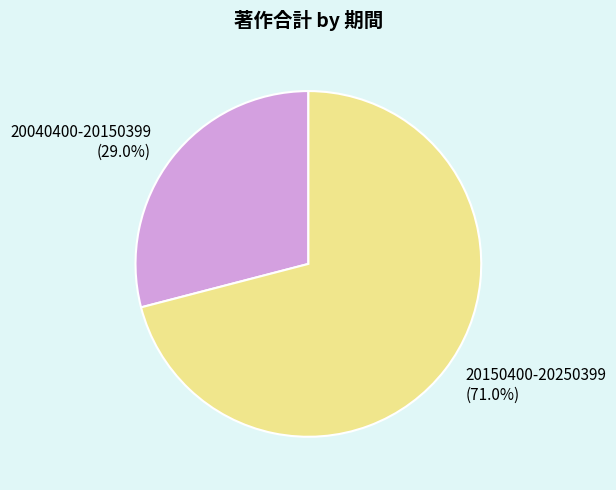

Rank the categories by value from lowest to highest.

20040400-20150399, 20150400-20250399